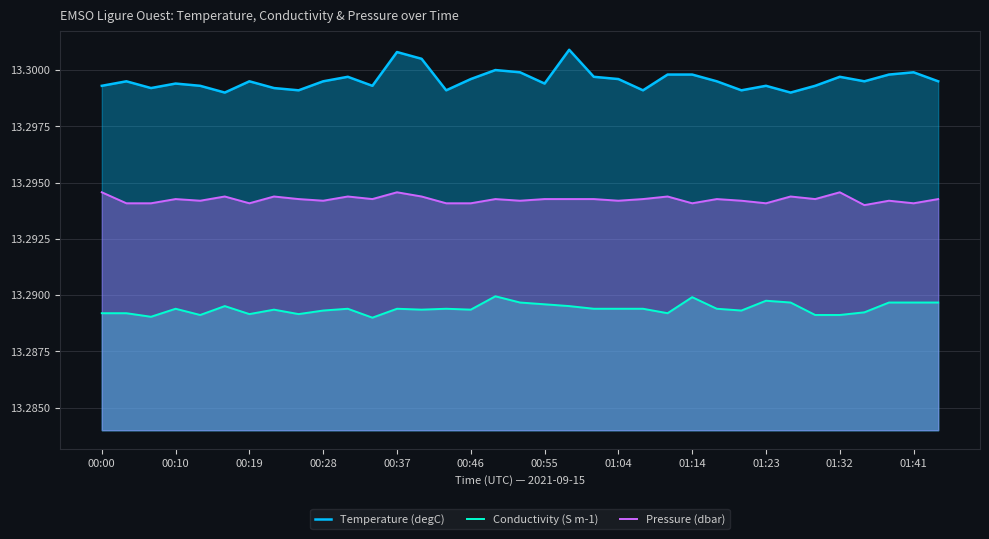

Reading right to left, transcribe all the data shown in this chart.

Temperature (degC): 13.3	13.3	13.3	13.3	13.3	13.3	13.3	13.3	13.3	13.3	13.3	13.3	13.3	13.3	13.3	13.3	13.3	13.3	13.3	13.3	13.3	13.3	13.3	13.3	13.3	13.3	13.3	13.3	13.3	13.3	13.3	13.3	13.3	13.3	13.3
Conductivity (S m-1): 13.3	13.3	13.3	13.3	13.3	13.3	13.3	13.3	13.3	13.3	13.3	13.3	13.3	13.3	13.3	13.3	13.3	13.3	13.3	13.3	13.3	13.3	13.3	13.3	13.3	13.3	13.3	13.3	13.3	13.3	13.3	13.3	13.3	13.3	13.3
Pressure (dbar): 13.3	13.3	13.3	13.3	13.3	13.3	13.3	13.3	13.3	13.3	13.3	13.3	13.3	13.3	13.3	13.3	13.3	13.3	13.3	13.3	13.3	13.3	13.3	13.3	13.3	13.3	13.3	13.3	13.3	13.3	13.3	13.3	13.3	13.3	13.3